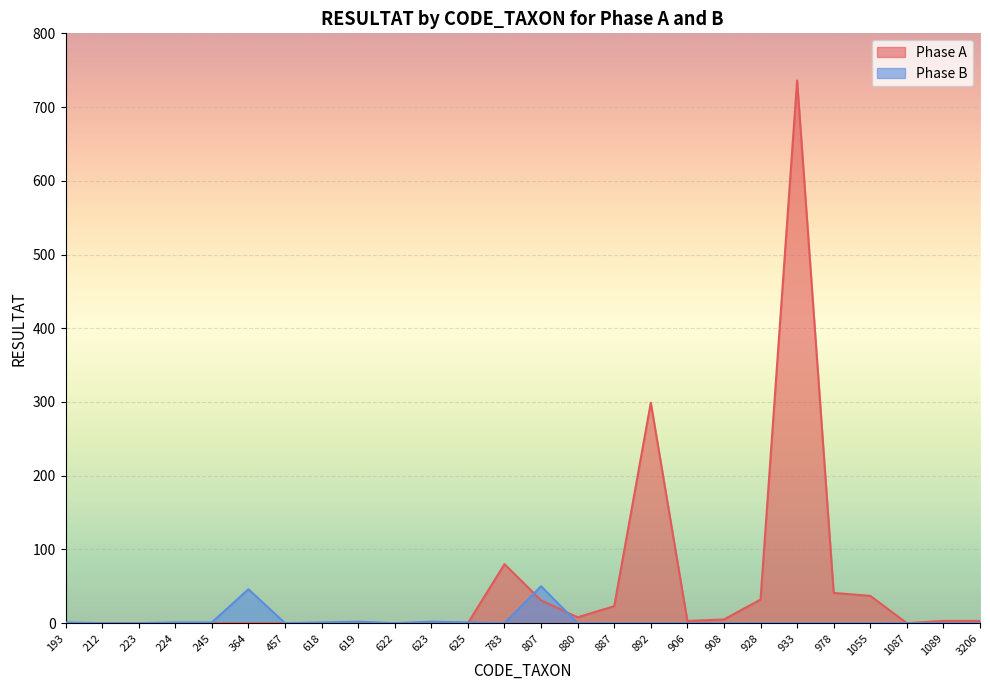

At which label does Phase A reach its peak?

933